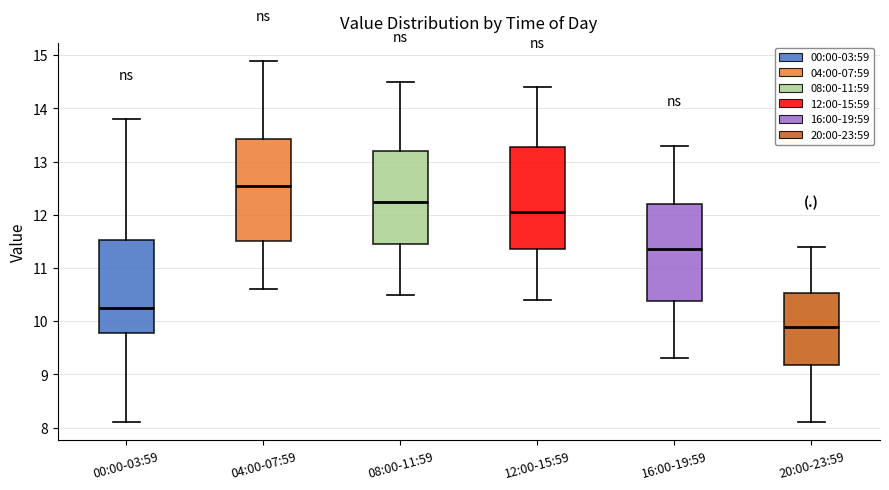

Reading left to right, read every box against the y-axis: the position of its median line, the range the box covers, and the ends of its whiskers. The values are not printed on the chart, so give them approximately, as read against the axis.

00:00-03:59: median 10.3, box 9.8 to 11.5, whiskers 8.1 to 13.8
04:00-07:59: median 12.6, box 11.5 to 13.4, whiskers 10.6 to 14.9
08:00-11:59: median 12.3, box 11.5 to 13.2, whiskers 10.5 to 14.5
12:00-15:59: median 12.1, box 11.4 to 13.3, whiskers 10.4 to 14.4
16:00-19:59: median 11.4, box 10.4 to 12.2, whiskers 9.3 to 13.3
20:00-23:59: median 9.9, box 9.2 to 10.5, whiskers 8.1 to 11.4